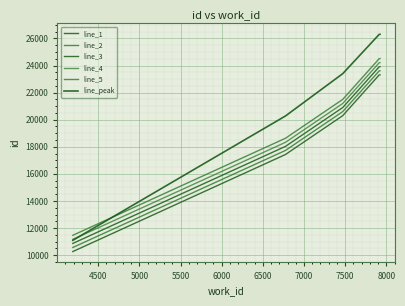

What is the difference between the second highest and second lowest values in the line_5 series?

5872.0